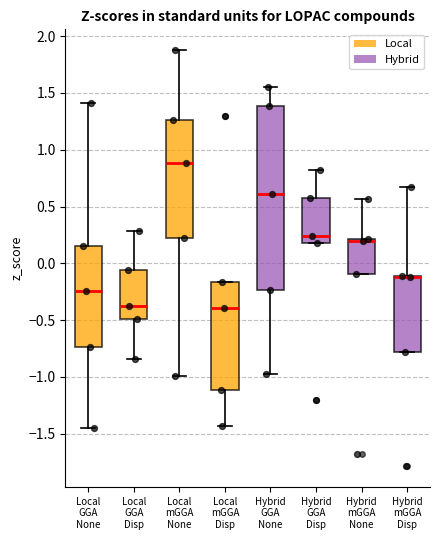

Reading left to right, read every box against the y-axis: the position of its median line, the range the box covers, and the ends of its whiskers. The values are not printed on the chart, so give them approximately, as read against the axis.

Local GGA None: median -0.25, box -0.75 to 0.15, whiskers -1.45 to 1.40
Local GGA Disp: median -0.35, box -0.50 to -0.05, whiskers -0.85 to 0.30
Local mGGA None: median 0.90, box 0.20 to 1.25, whiskers -1.00 to 1.90
Local mGGA Disp: median -0.40, box -1.10 to -0.15, whiskers -1.45 to -0.15
Hybrid GGA None: median 0.60, box -0.25 to 1.40, whiskers -1.00 to 1.55
Hybrid GGA Disp: median 0.25, box 0.20 to 0.55, whiskers 0.20 to 0.80
Hybrid mGGA None: median 0.20 (drawn on the box's upper edge), box -0.10 to 0.20, whiskers -0.10 to 0.55
Hybrid mGGA Disp: median -0.10 (drawn on the box's upper edge), box -0.80 to -0.10, whiskers -0.80 to 0.65